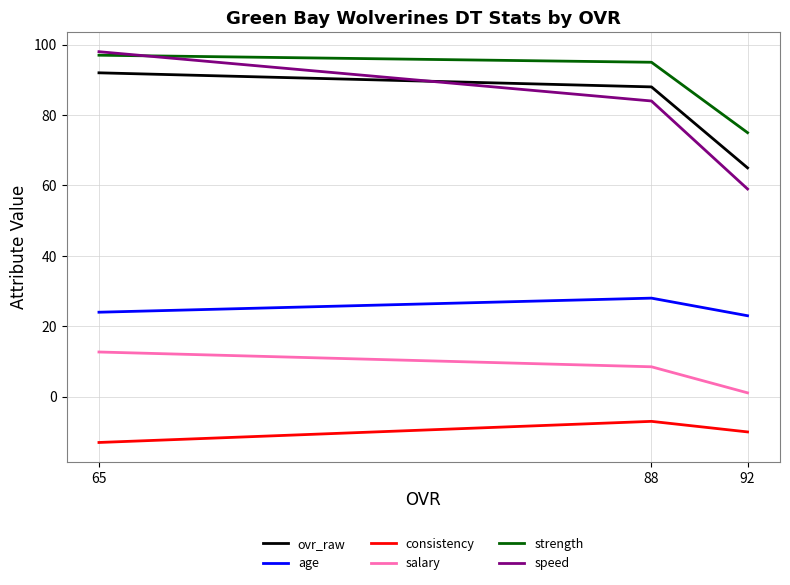

Where is strength nearest to the value 86?

88